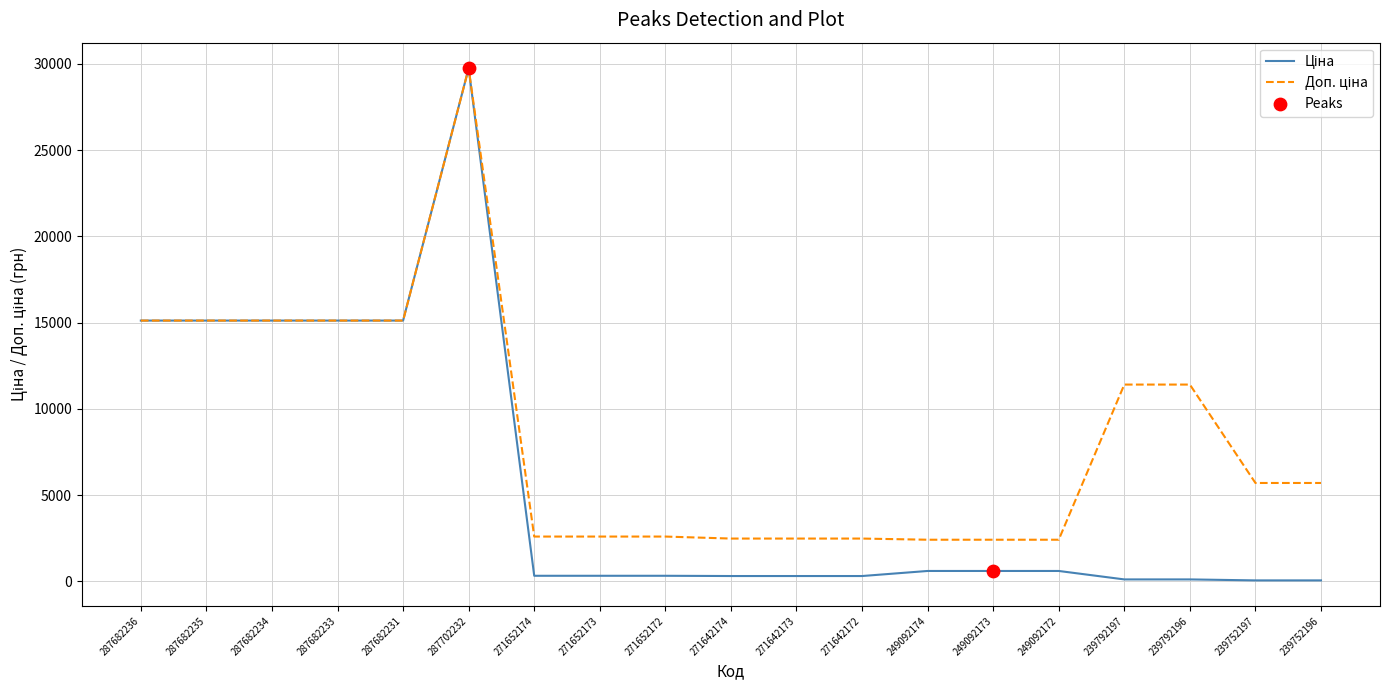

At which category is the sum across all series the highest?

287702232